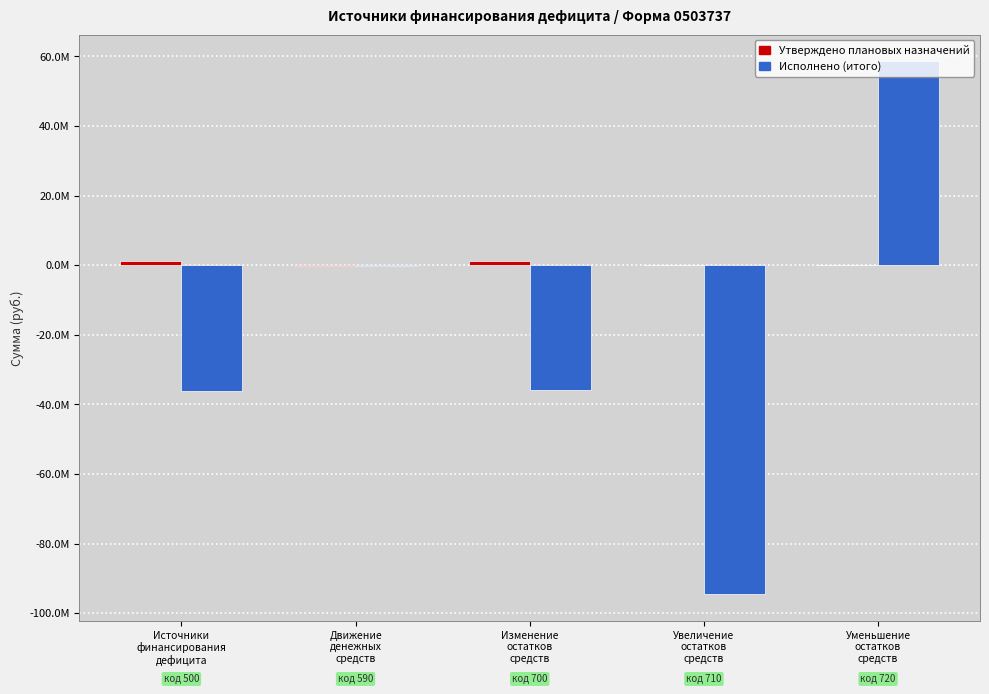

Which series changed the most between Источники
финансирования
дефицита and Уменьшение
остатков
средств?

Исполнено (итого)